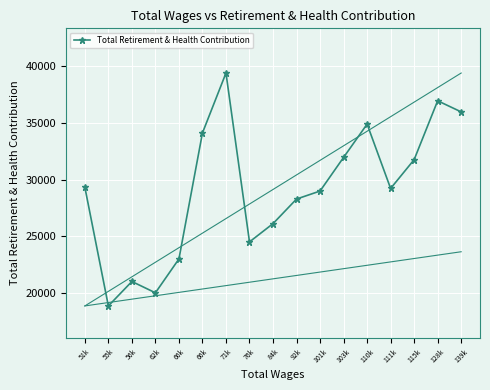

The value at 56k is 32221. True or false?

False